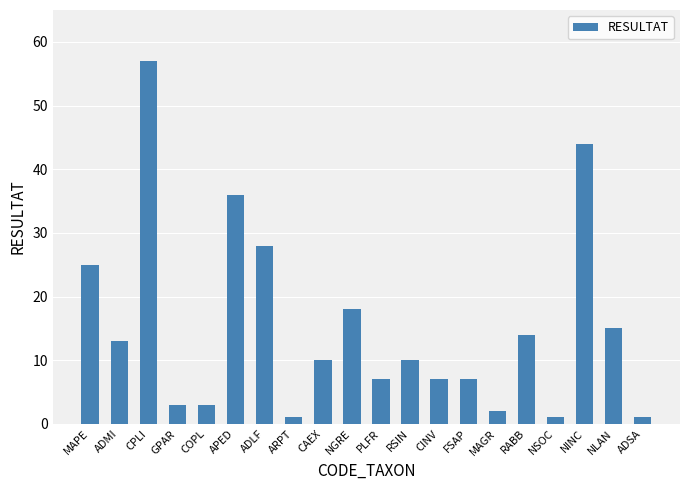

What is the smallest value displayed?

1